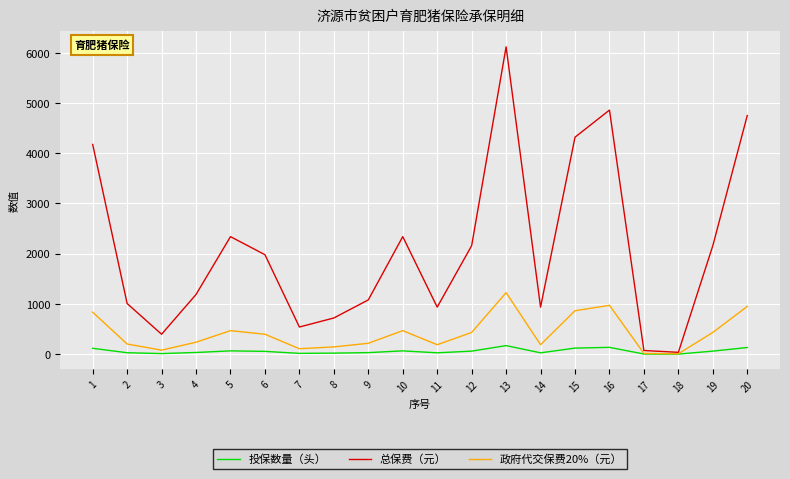

What is the approximate value of 政府代交保费20%（元） at 13?

1224.0